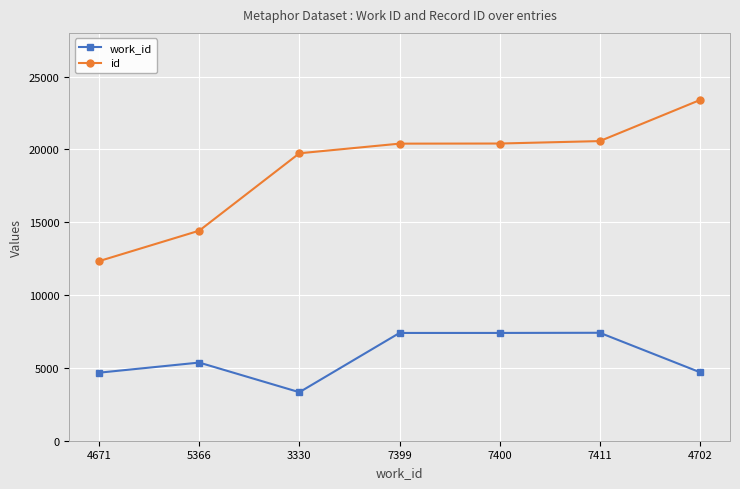

Which series has the largest total across all categories?

id